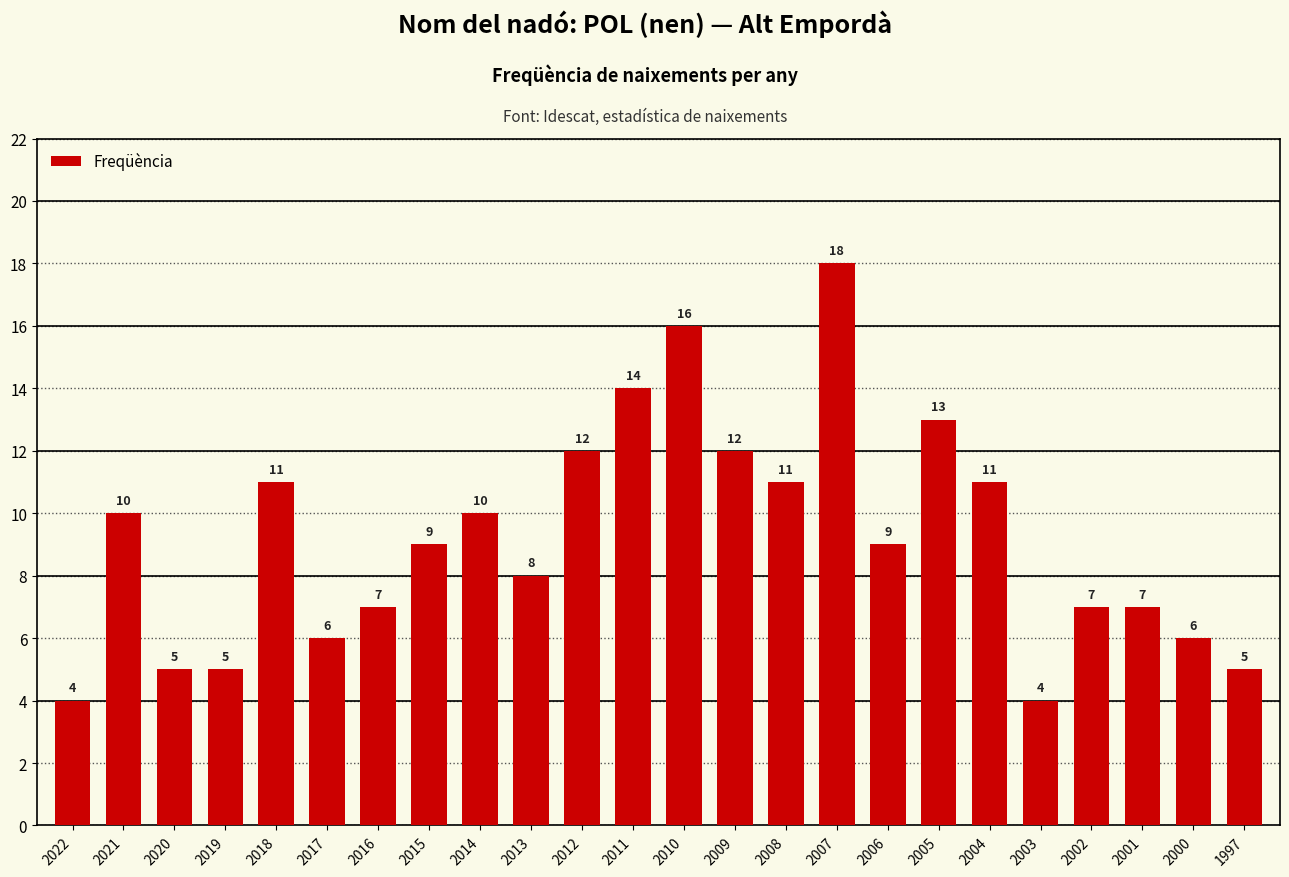

Read the value at 2008.

11